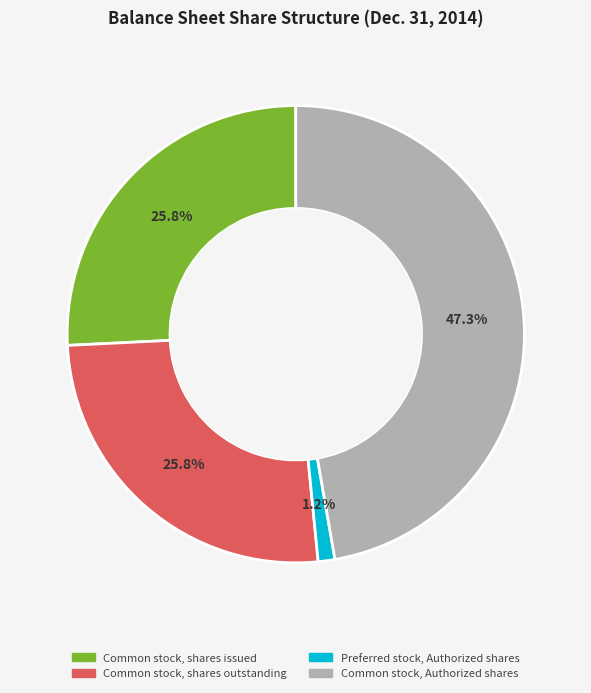

Is there any slice that represents more than half of the pie?

No